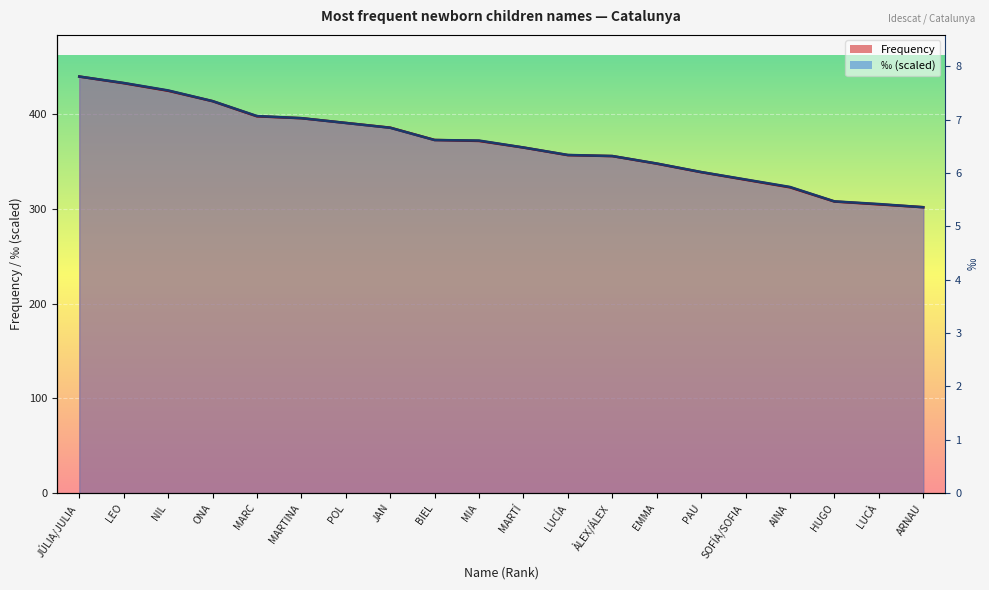

What is the sum of the Permille values at BIEL and AINA?

696.3